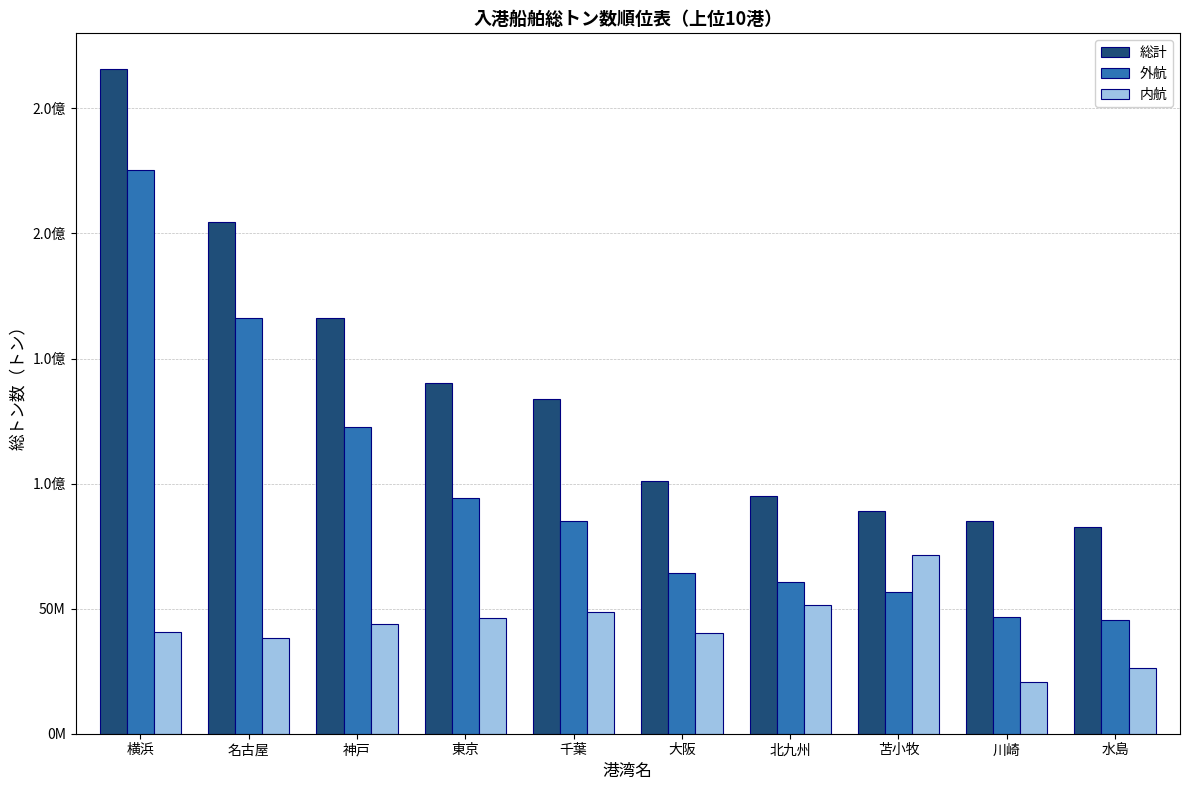

What is the label of the 4th bar from the left?

東京